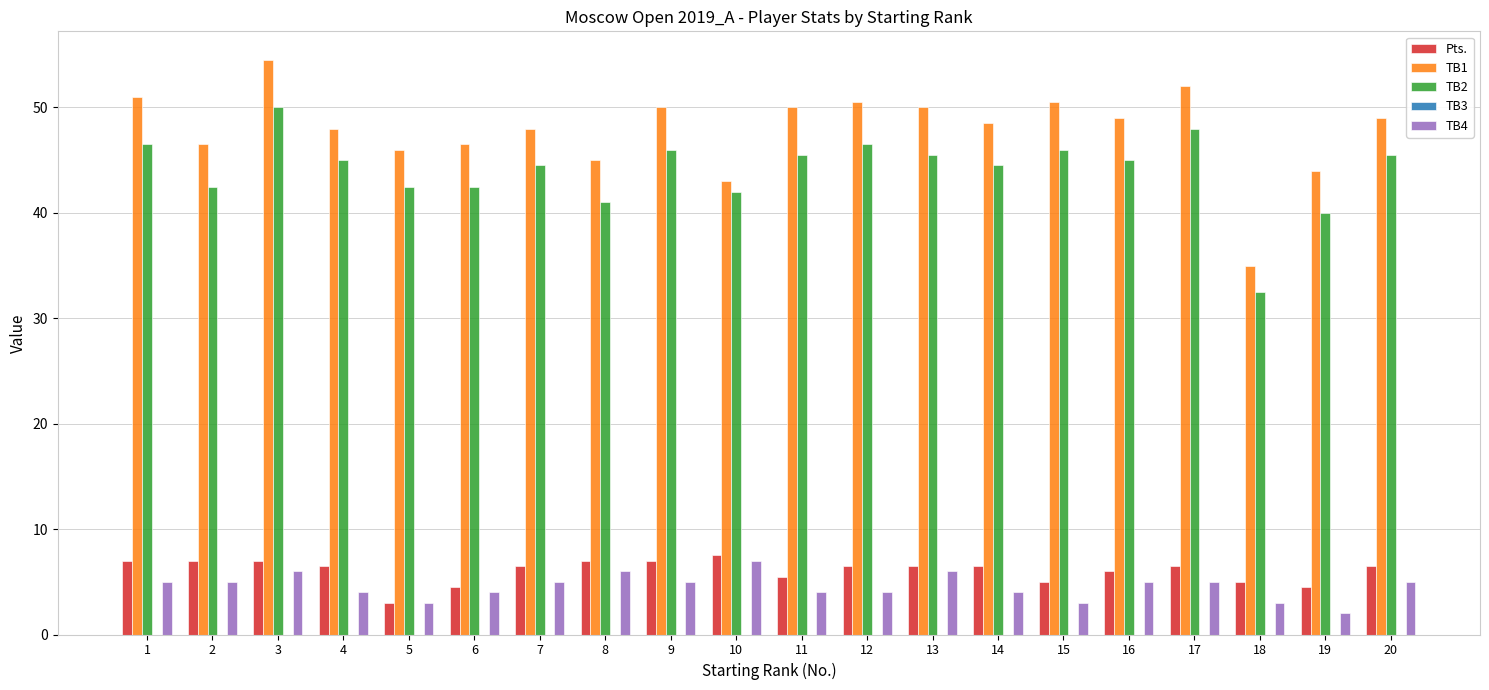

How many groups of bars are there?

20